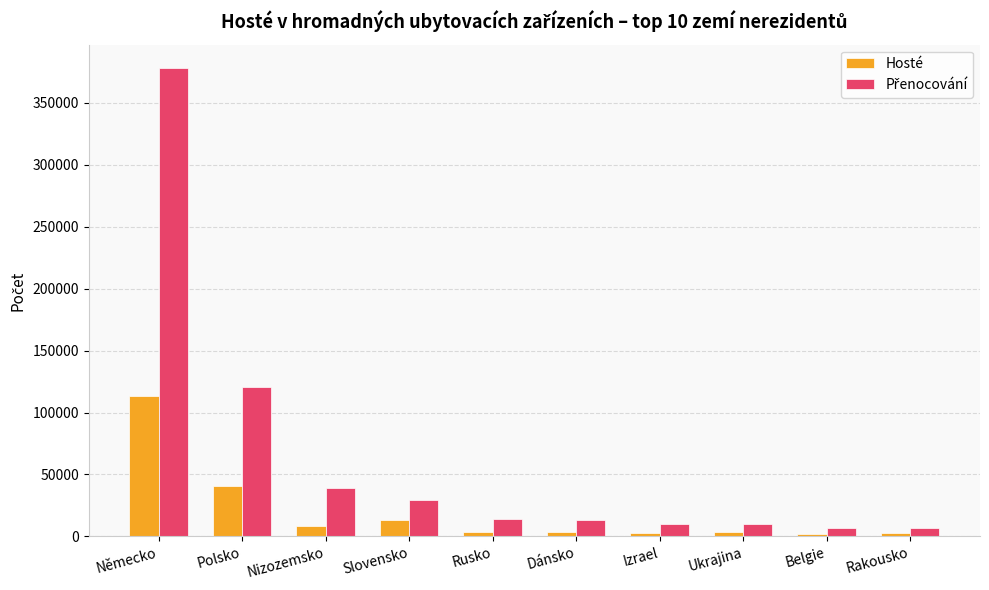

How many groups of bars are there?

10